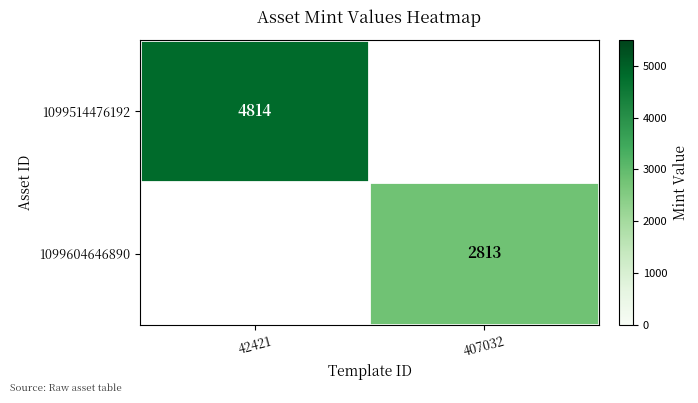

The 1099604646890 series shows 4853 at 407032. True or false?

False